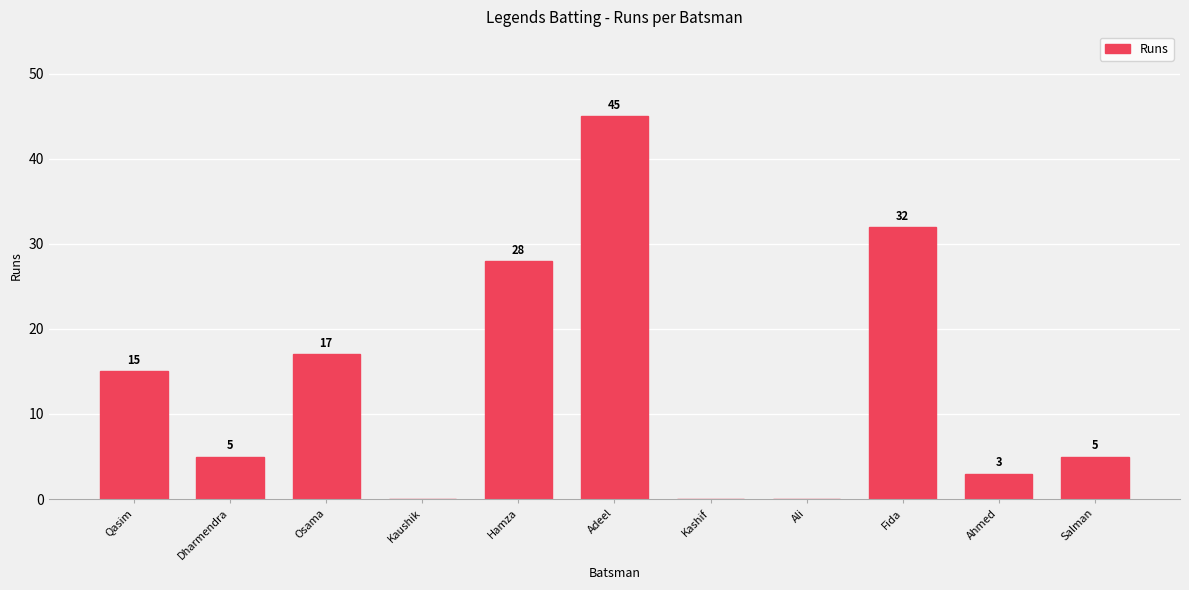

Reading right to left, extract all data points from this chart.

Salman=5	Ahmed=3	Fida=32	Ali=0	Kashif=0	Adeel=45	Hamza=28	Kaushik=0	Osama=17	Dharmendra=5	Qasim=15